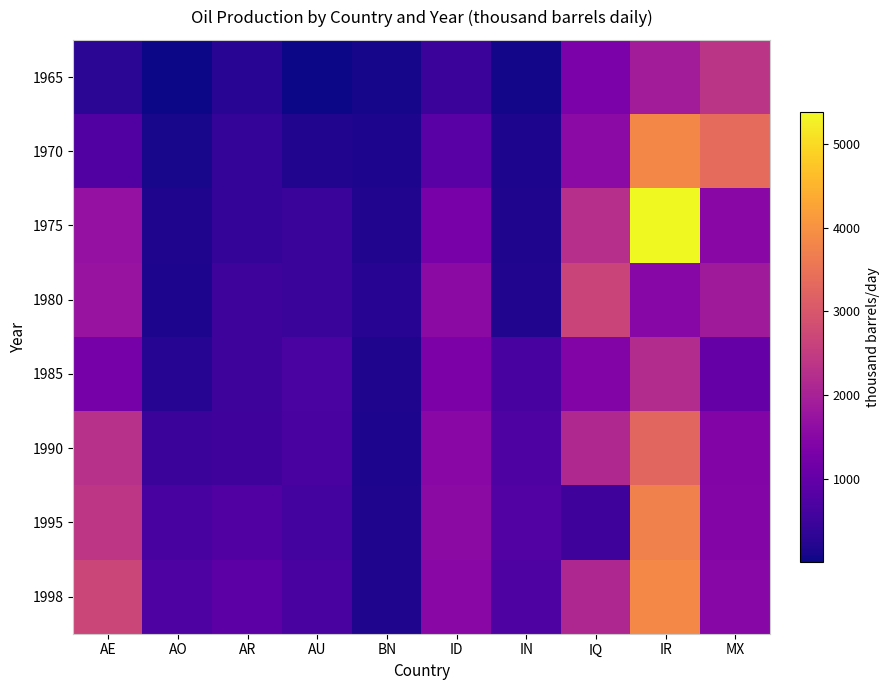

List the series in order of their peak value, highest first.

1975, 1998, 1970, 1995, 1990, 1980, 1965, 1985